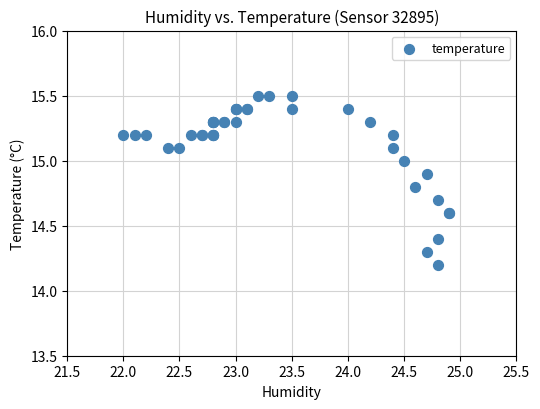

What Y value in the scatter plot is closest to 14?

14.2